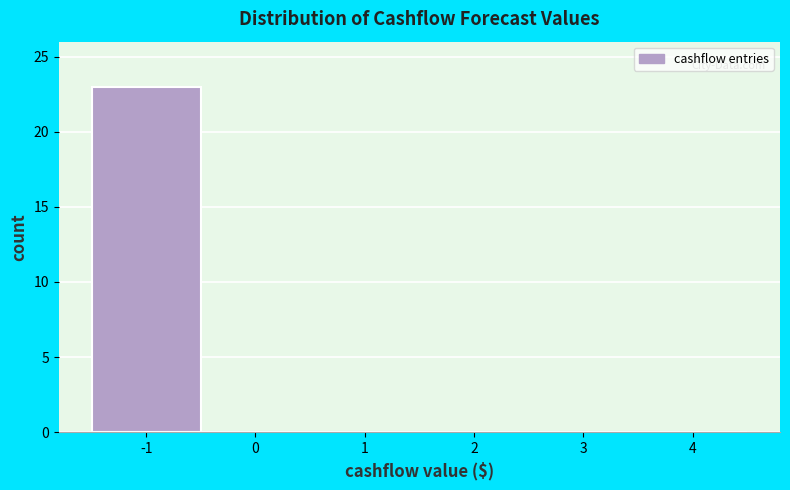

Reading left to right, what are all the values shown in this chart?

-1=23	0=0	1=0	2=0	3=0	4=0